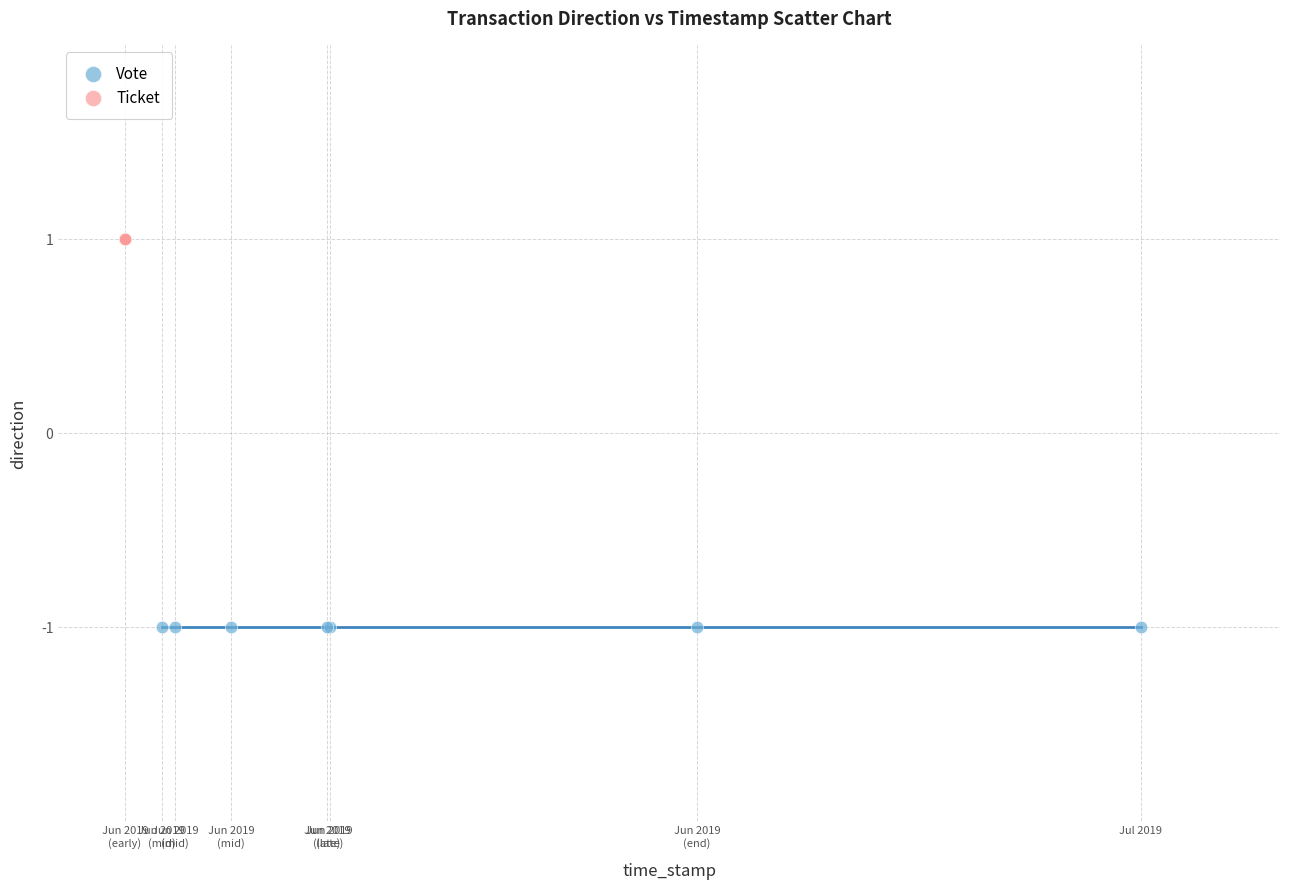

Which series contains the lowest Y value?

Vote